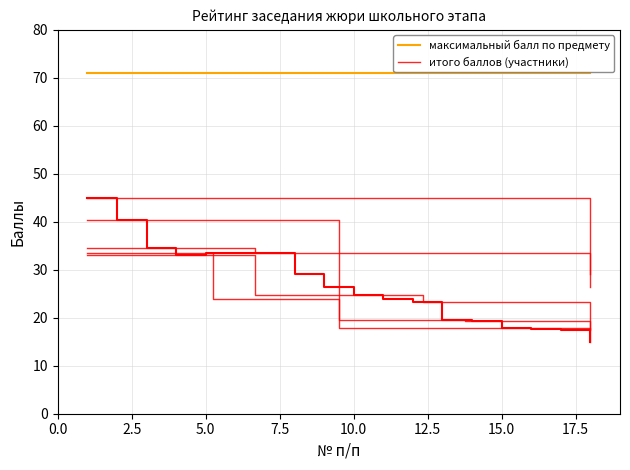

What is the value of the 13th point from the left?

19.6